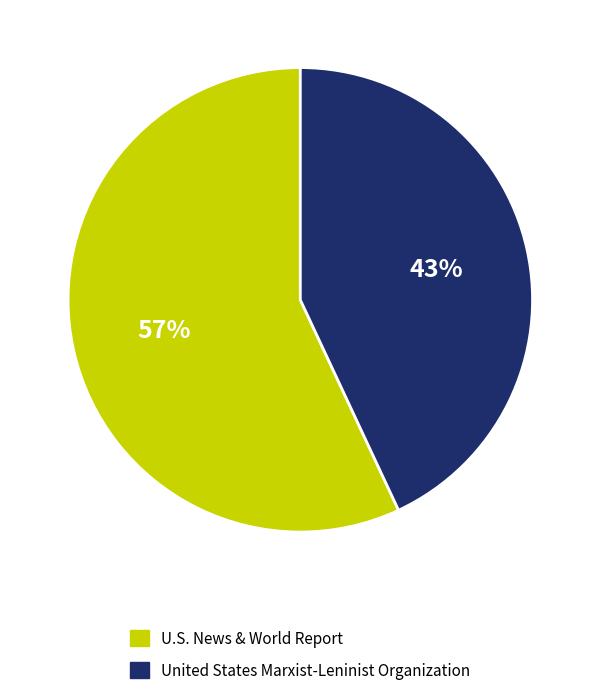

Count the number of slices in the pie.

2